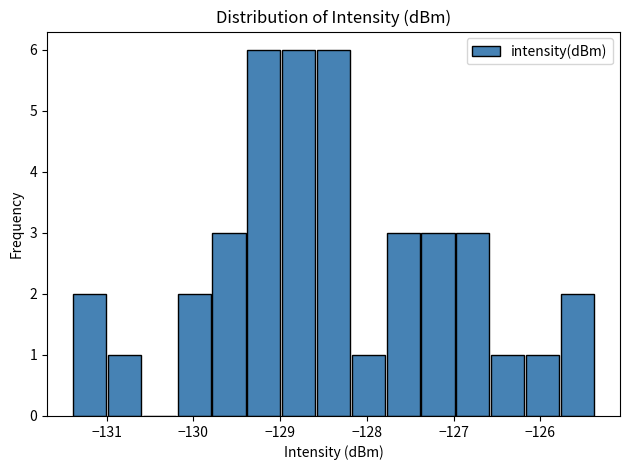

Reading left to right, transcribe this chart: for each bar, give the range it covers on the x-axis and its height. Neither the bar edges nor the heights are printed on the chart, so give them approximately, as read against the axes.

-131.4 to -131.0: 2
-131.0 to -130.6: 1
-130.6 to -130.2: 0
-130.2 to -129.8: 2
-129.8 to -129.4: 3
-129.4 to -129.0: 6
-129.0 to -128.6: 6
-128.6 to -128.2: 6
-128.2 to -127.8: 1
-127.8 to -127.4: 3
-127.4 to -127.0: 3
-127.0 to -126.6: 3
-126.6 to -126.2: 1
-126.2 to -125.8: 1
-125.8 to -125.4: 2